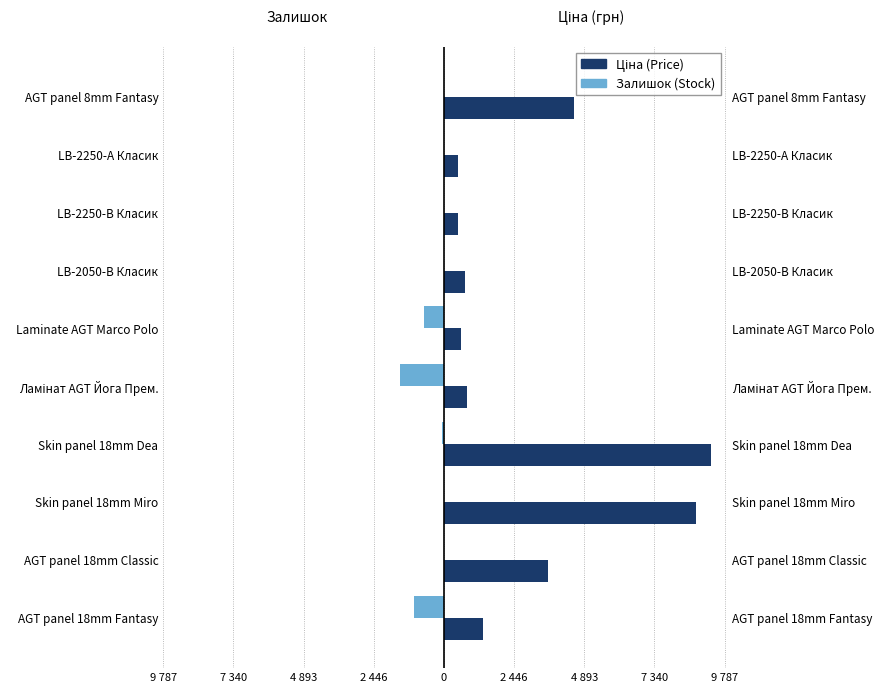

Rank the series by their maximum value, from highest to lowest.

Ціна (Price), Залишок (Stock)